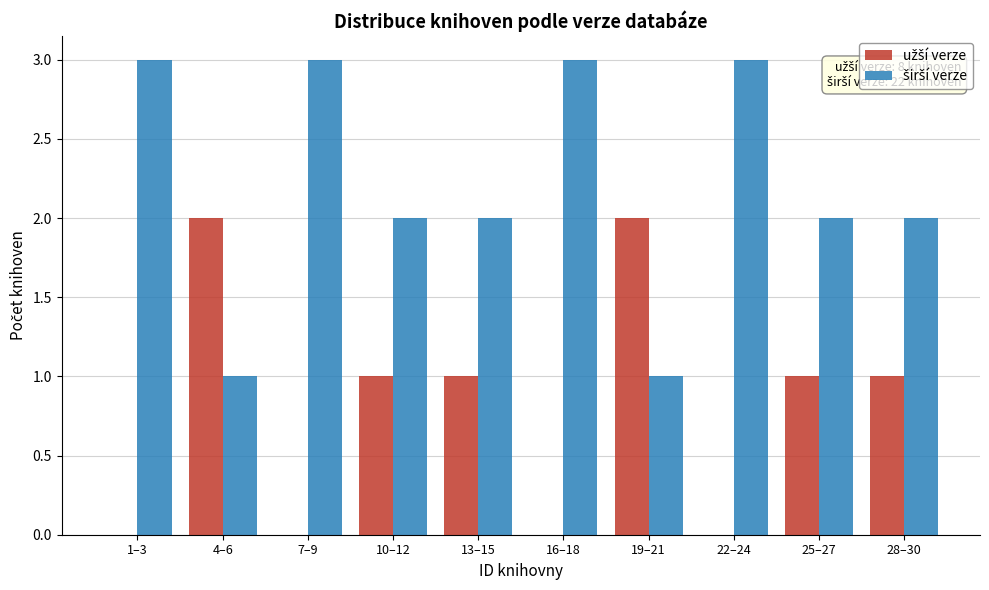

What is the total value across all series at 22–24?

3